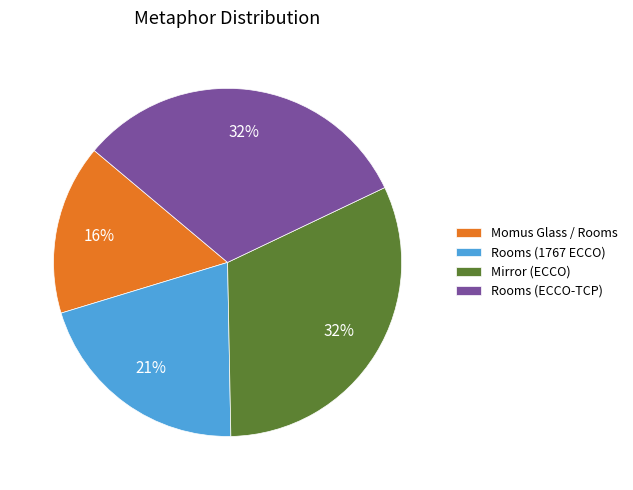

To the nearest percent, what percentage of the pie is Rooms (1767 ECCO)?

21%